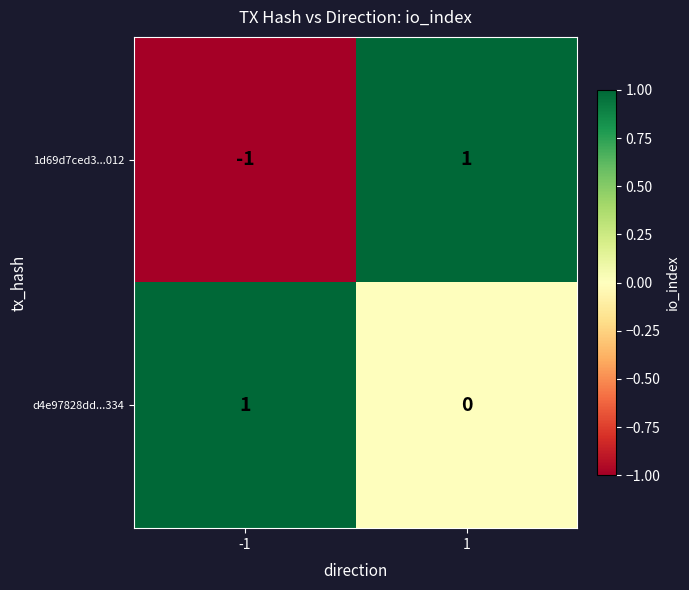

Which series has the widest spread of values?

1d69d7ced3...012